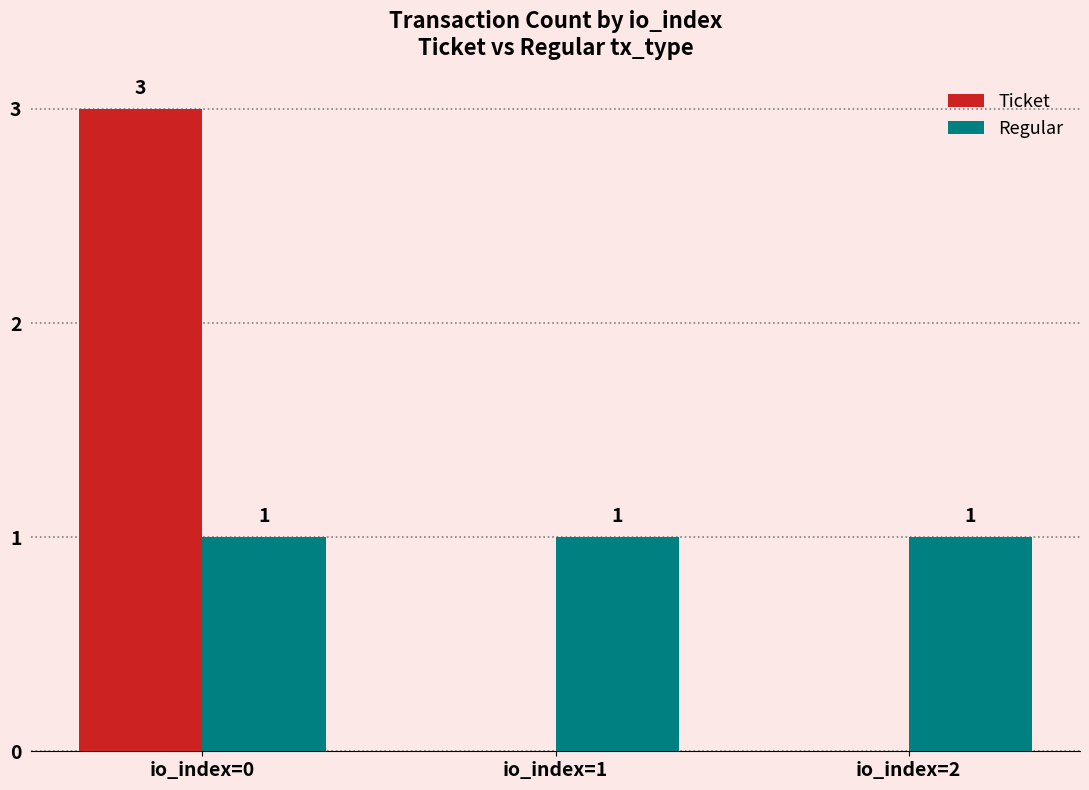

Is it true that Regular equals 0 at io_index=0?

False